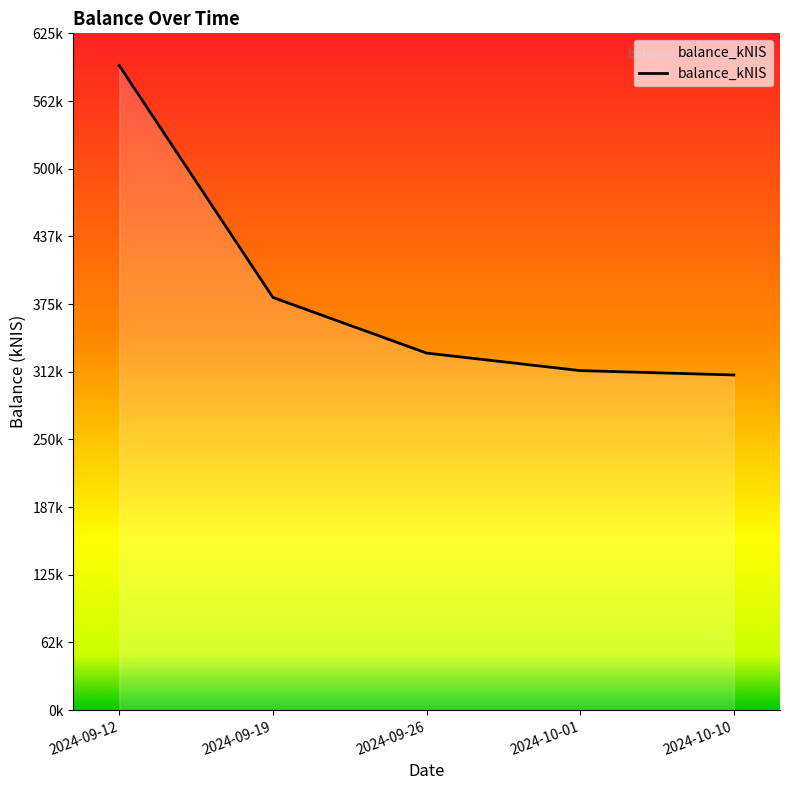

Rank the categories by value from highest to lowest.

2024-09-12, 2024-09-19, 2024-09-26, 2024-10-01, 2024-10-10